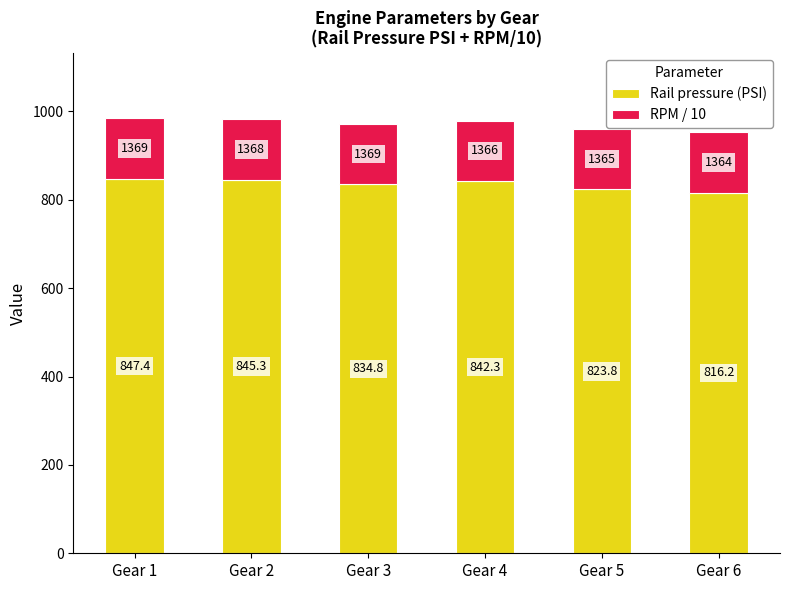

Are the bars horizontal?

No